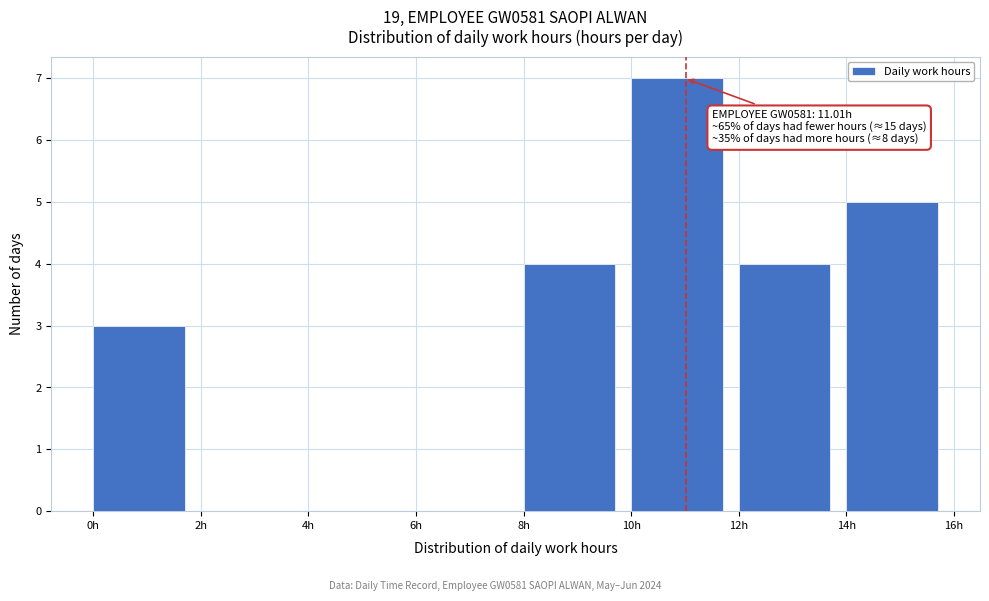

Over which range of the x-axis is the bar tallest?

10 to 12